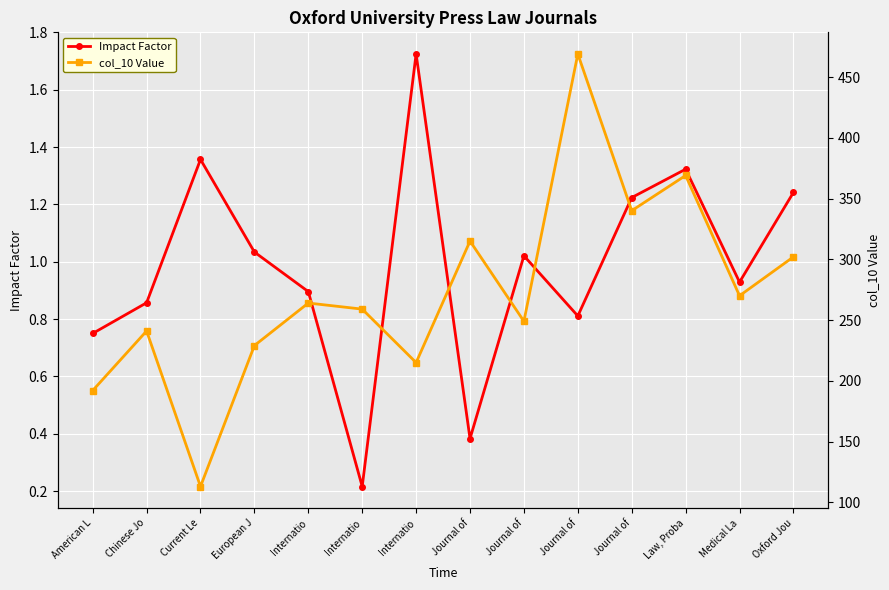

Which has a higher value, Journal of or American L?

American L